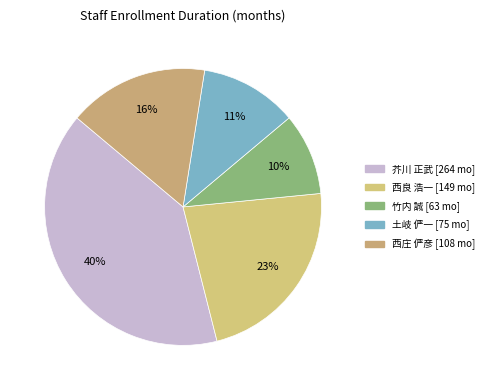

How many segments does this pie chart have?

5